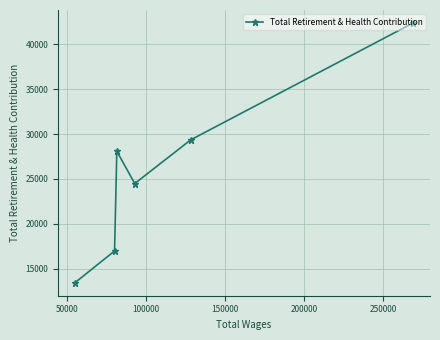

Reading left to right, what are all the values shown in this chart?

13423	16965	28078	24483	29355	42382